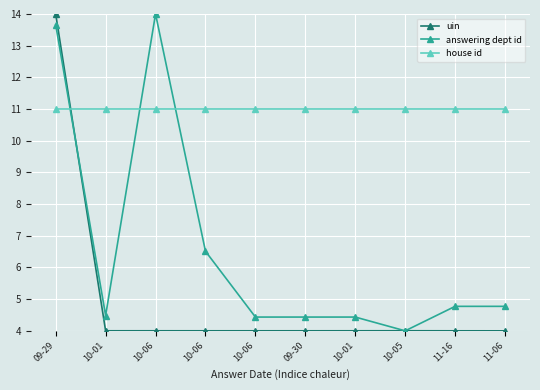

What are all the series names shown in the legend?

uin, answering dept id, house id